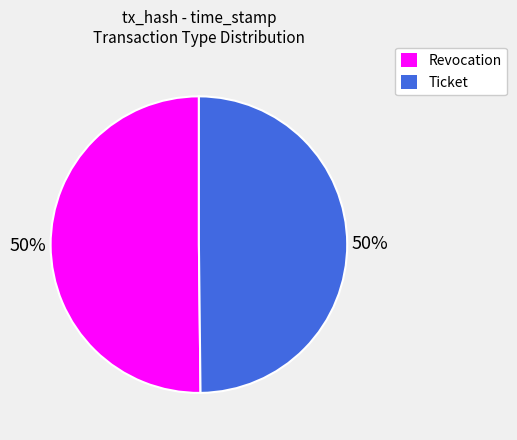

Do Ticket and Revocation together represent more than half of the pie?

Yes